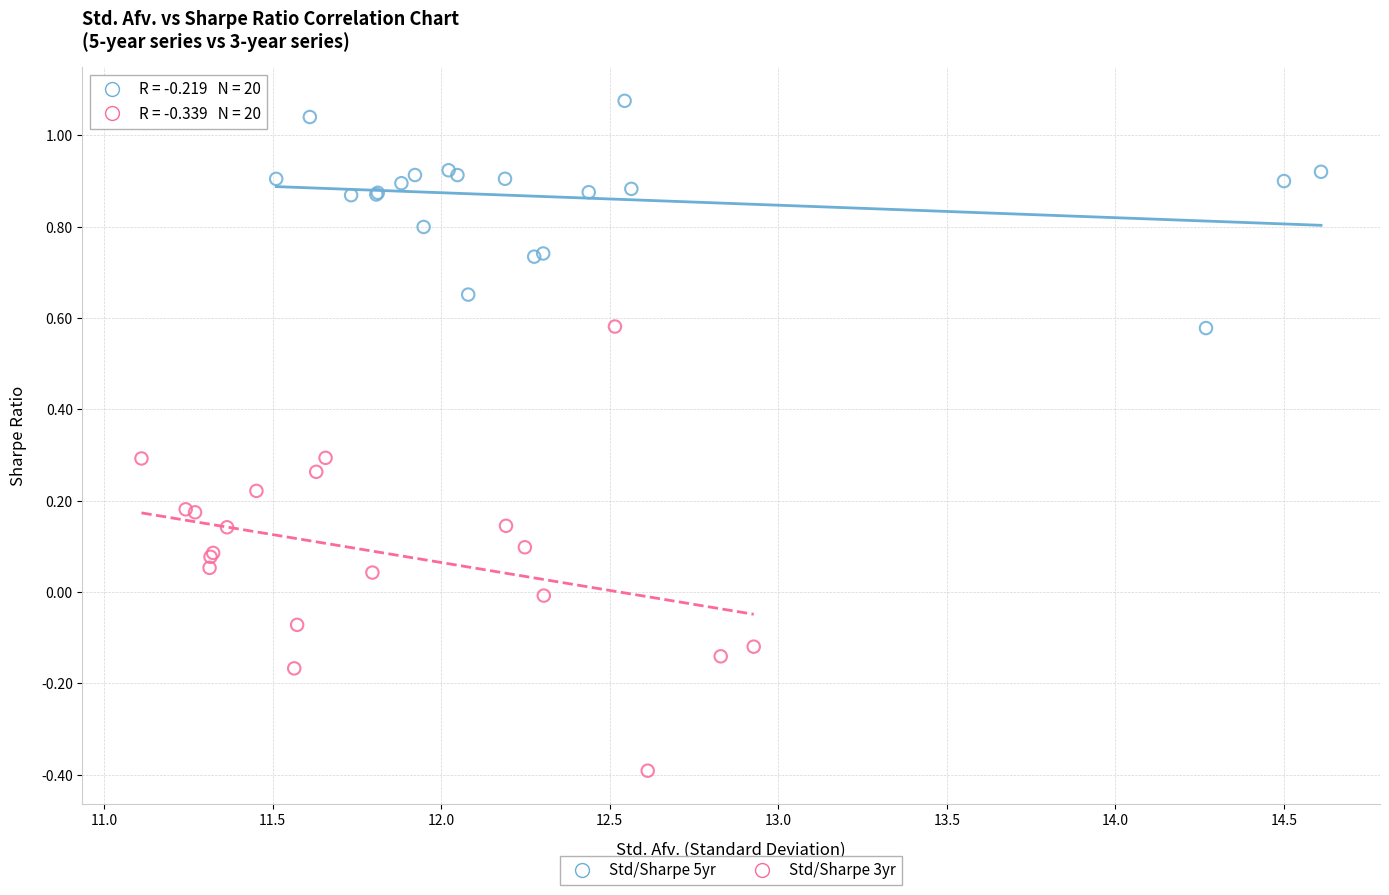

Which series contains the highest Y value?

Std/Sharpe 5yr